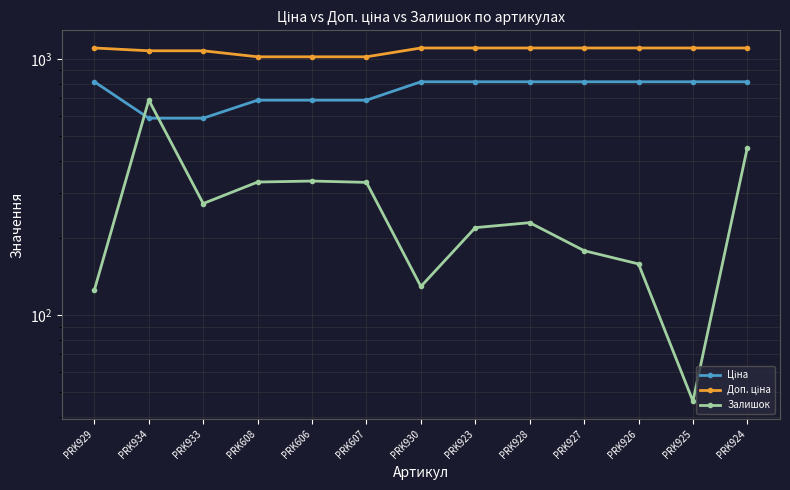

What are all the series names shown in the legend?

Ціна, Доп. ціна, Залишок